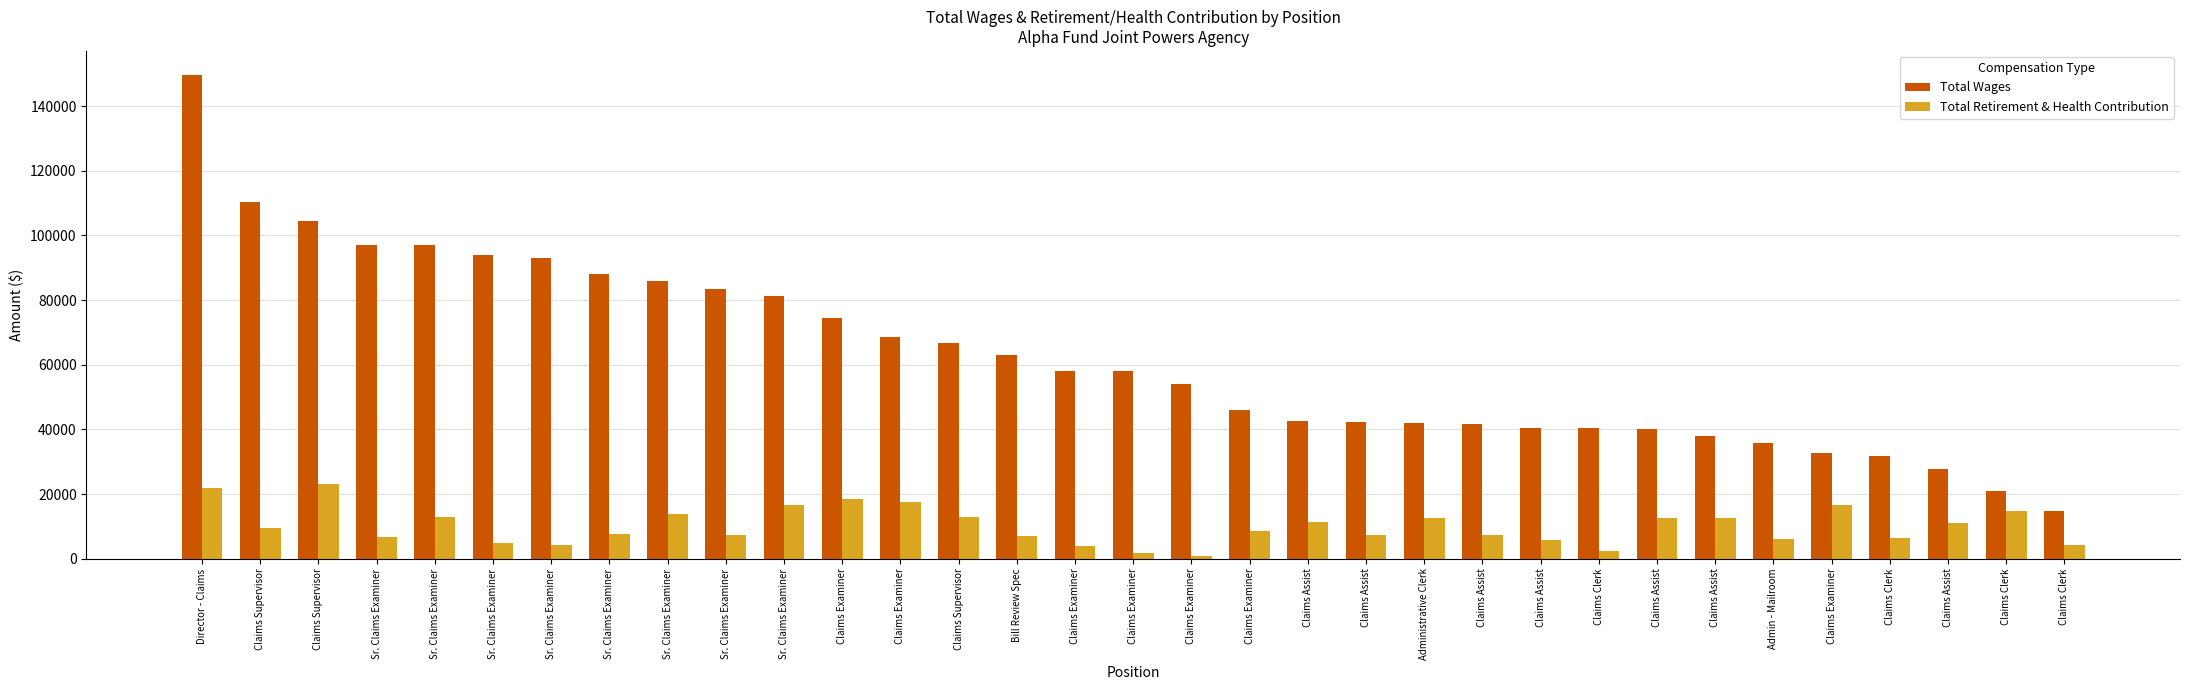

What is the highest value of the Total Wages series?

149565